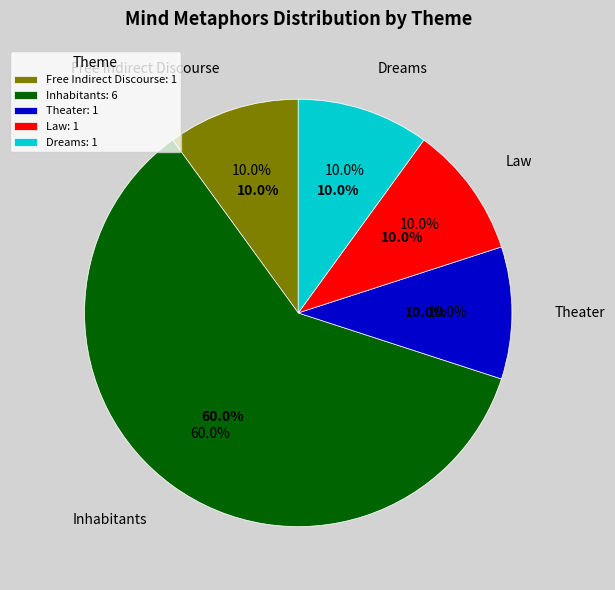

What percentage is the His mind resembled slice, to the nearest percent?

10%